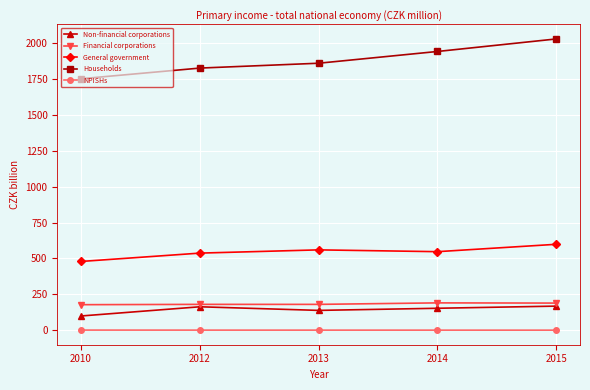

At which category is the sum across all series the highest?

2015